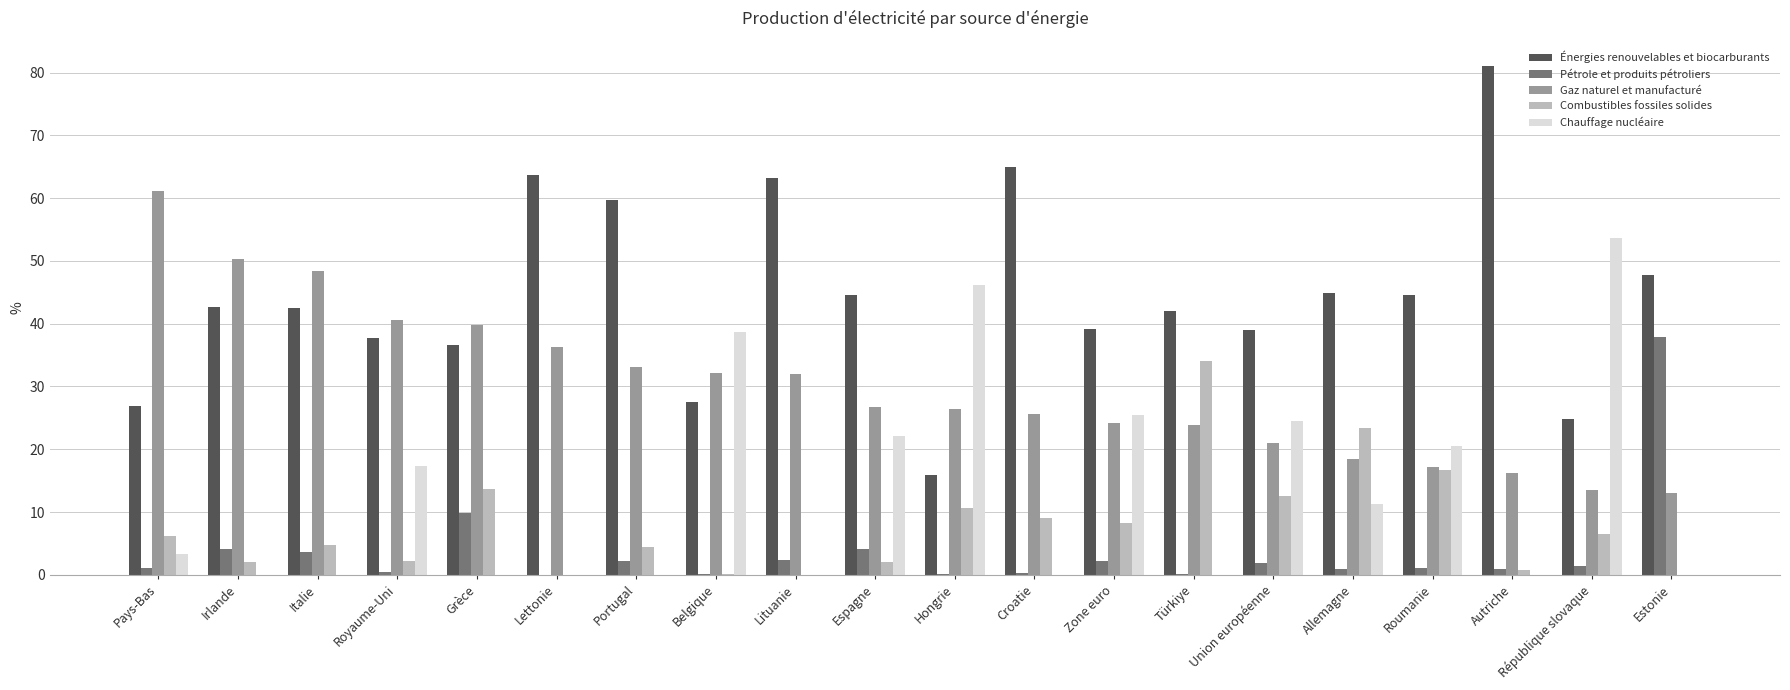

Which category has the highest value in the Énergies renouvelables et biocarburants series?

Autriche